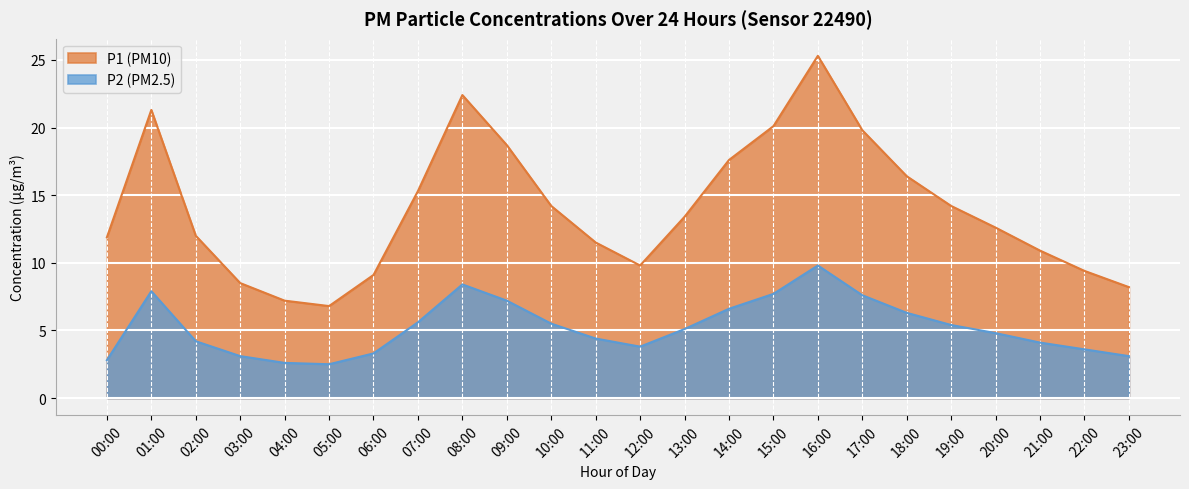

The value of P2 at 05:00 is 4.2. True or false?

False